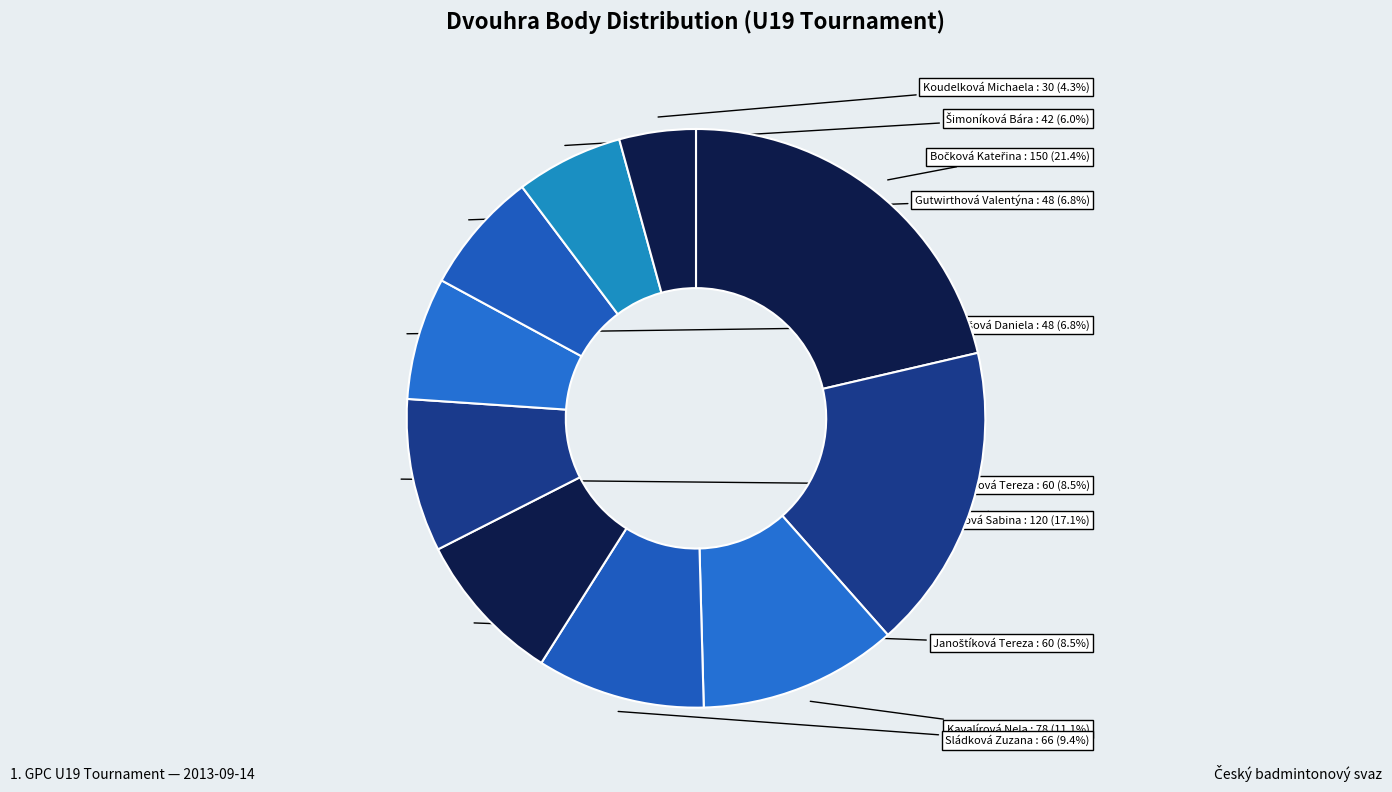

Which category has the smallest portion of the pie?

Koudelková Michaela